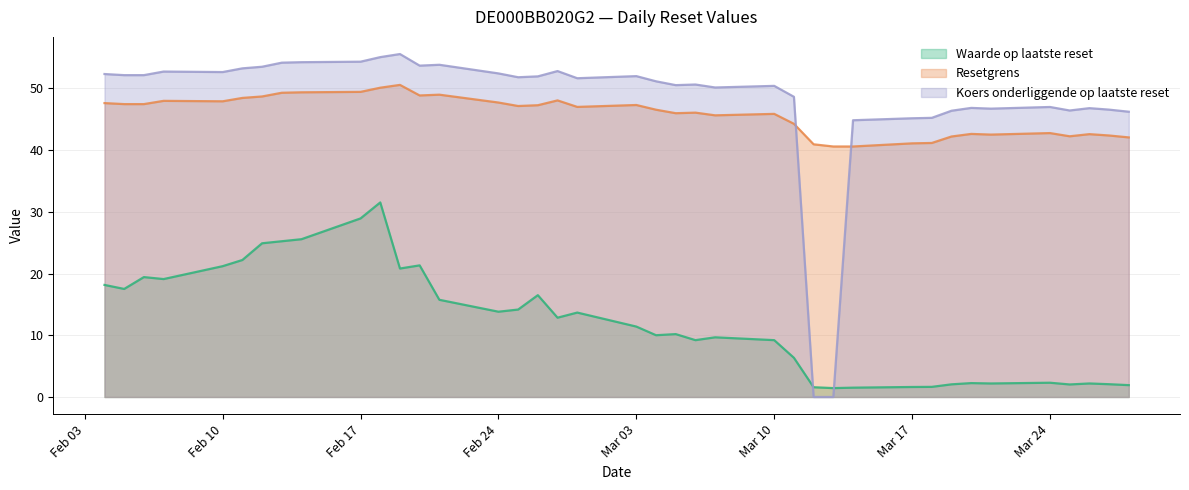

The value of Resetgrens at 2025-03-26 is 21.1. True or false?

False